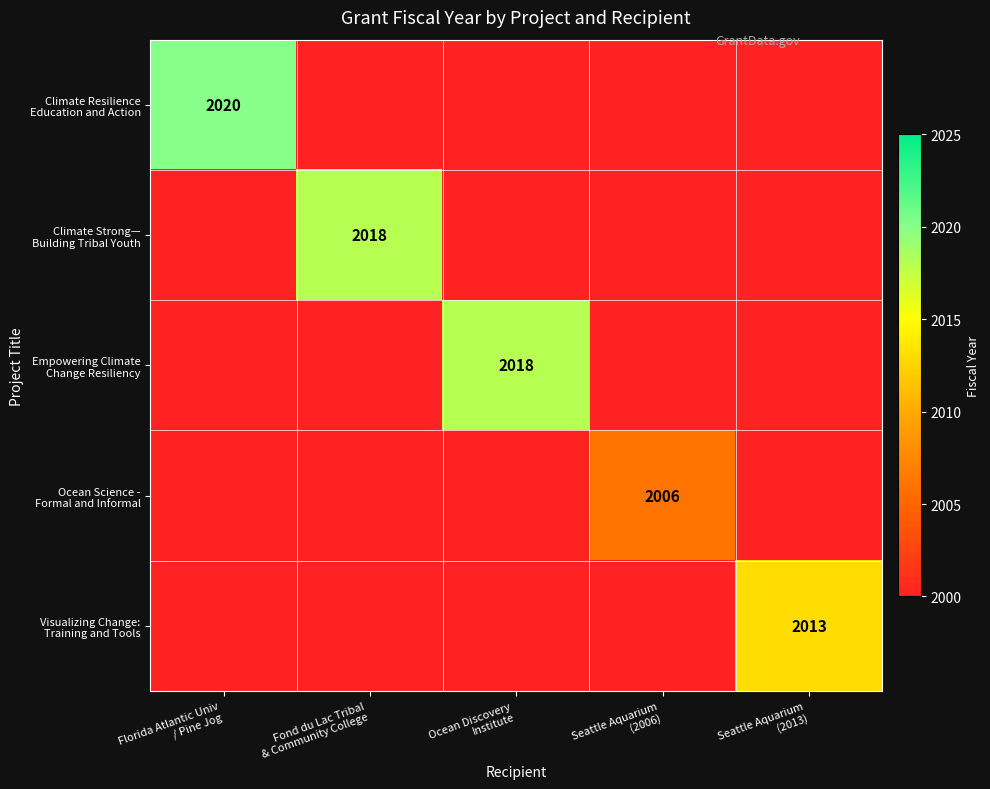

How many values in Ocean Science - Formal and Informal are above zero?

1